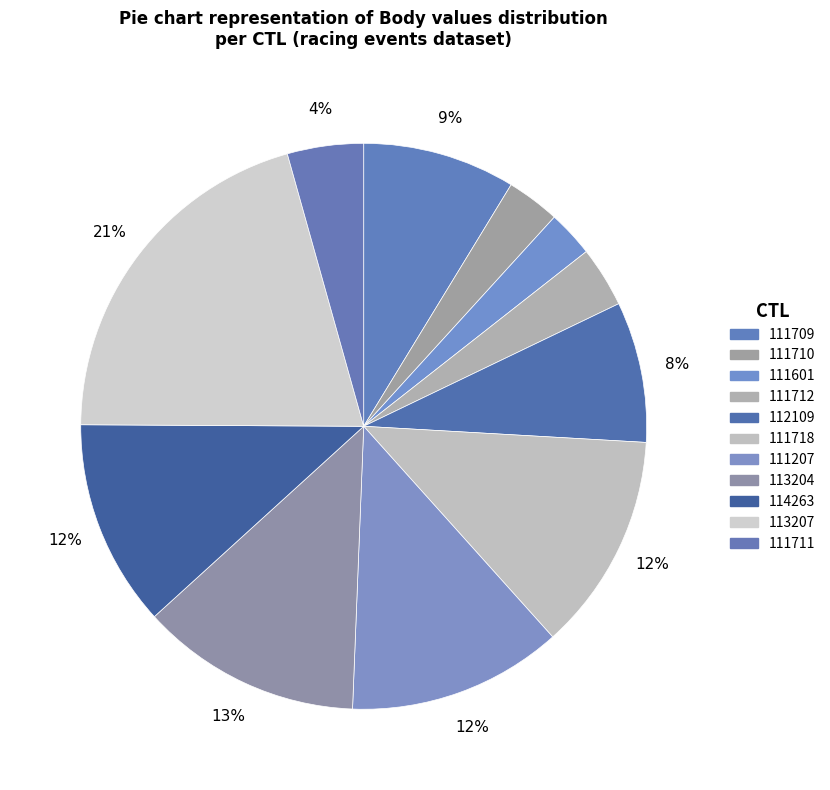

What is the ratio of the value at 111601 to the value at 111207?

0.2